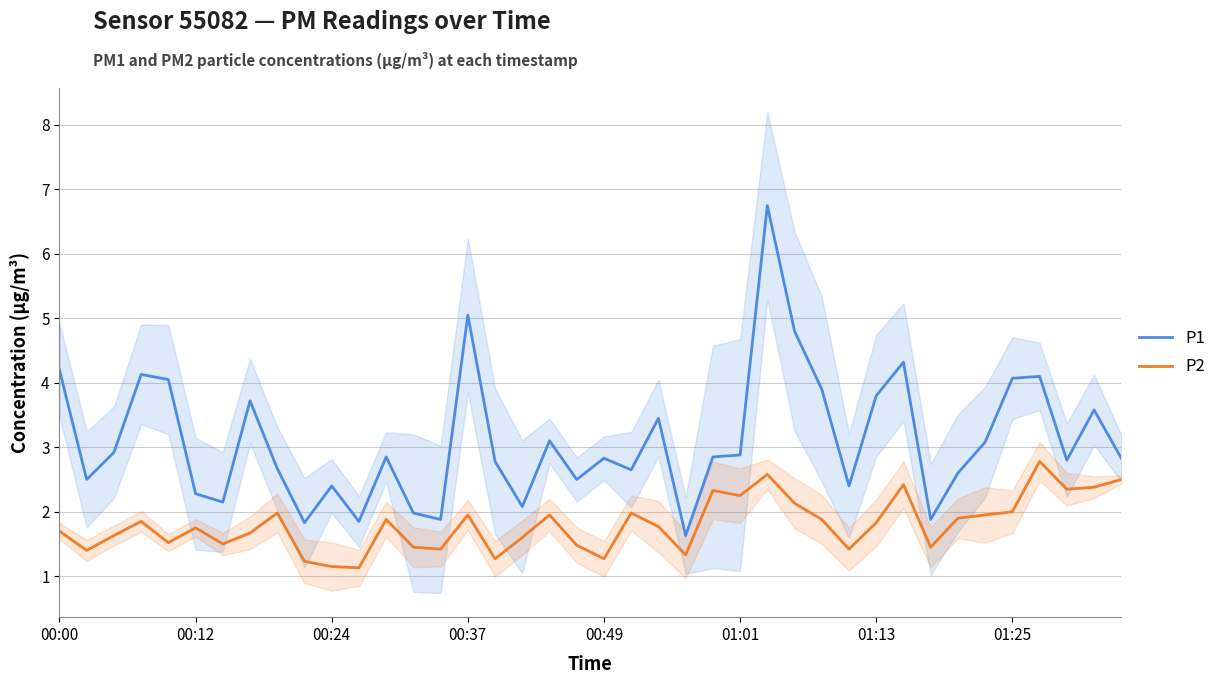

What is the difference between the maximum and minimum values in the P1 series?

5.1